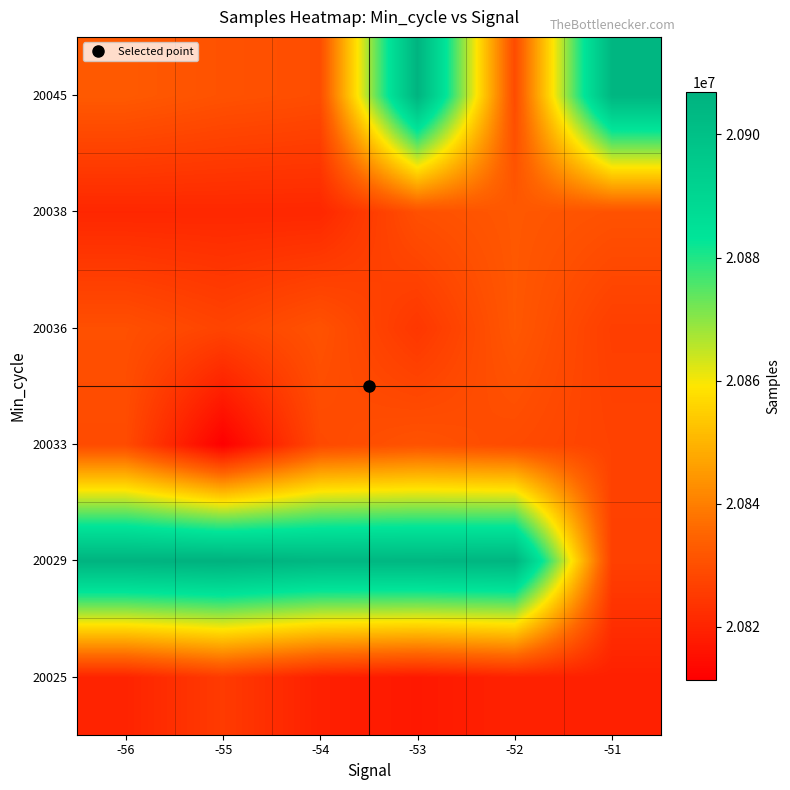

What is the total value across all series at -54?

125033197